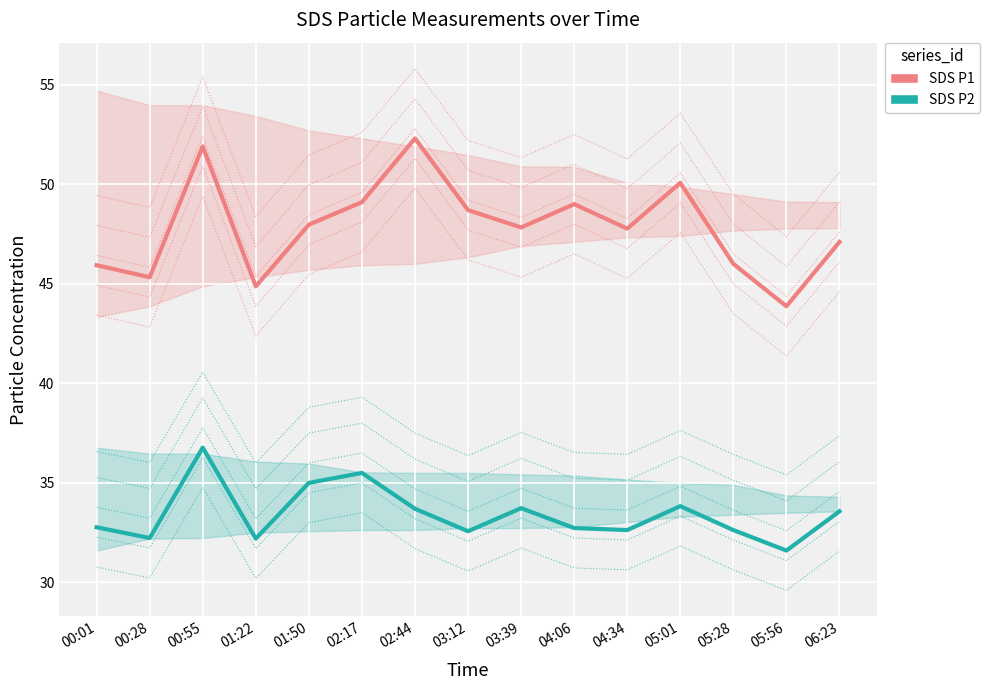

What is the sum of all SDS_P2 values?

501.5